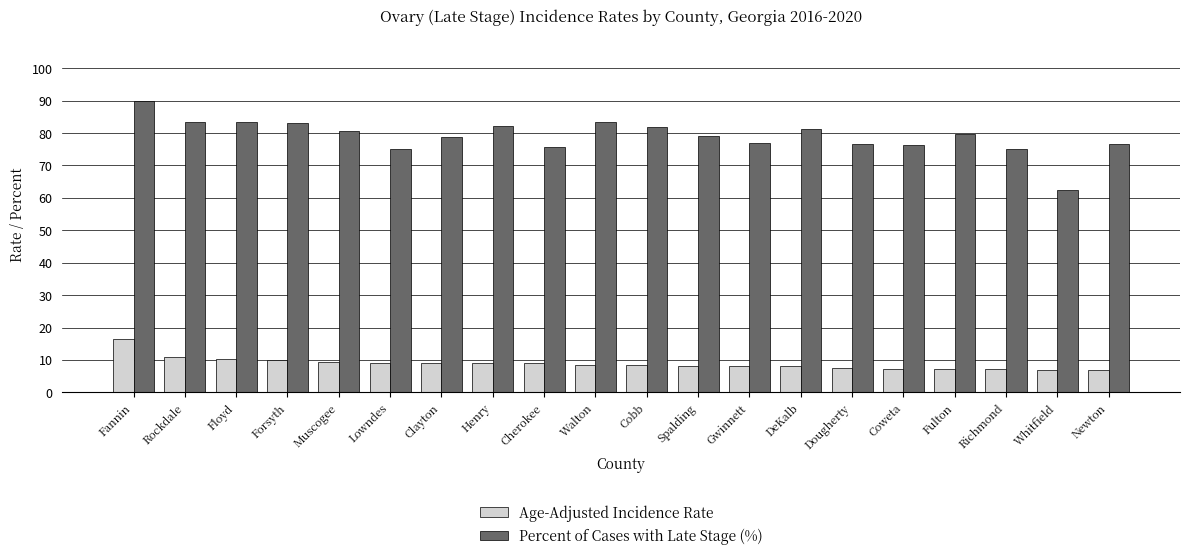

How many distinct data groups are displayed?

2